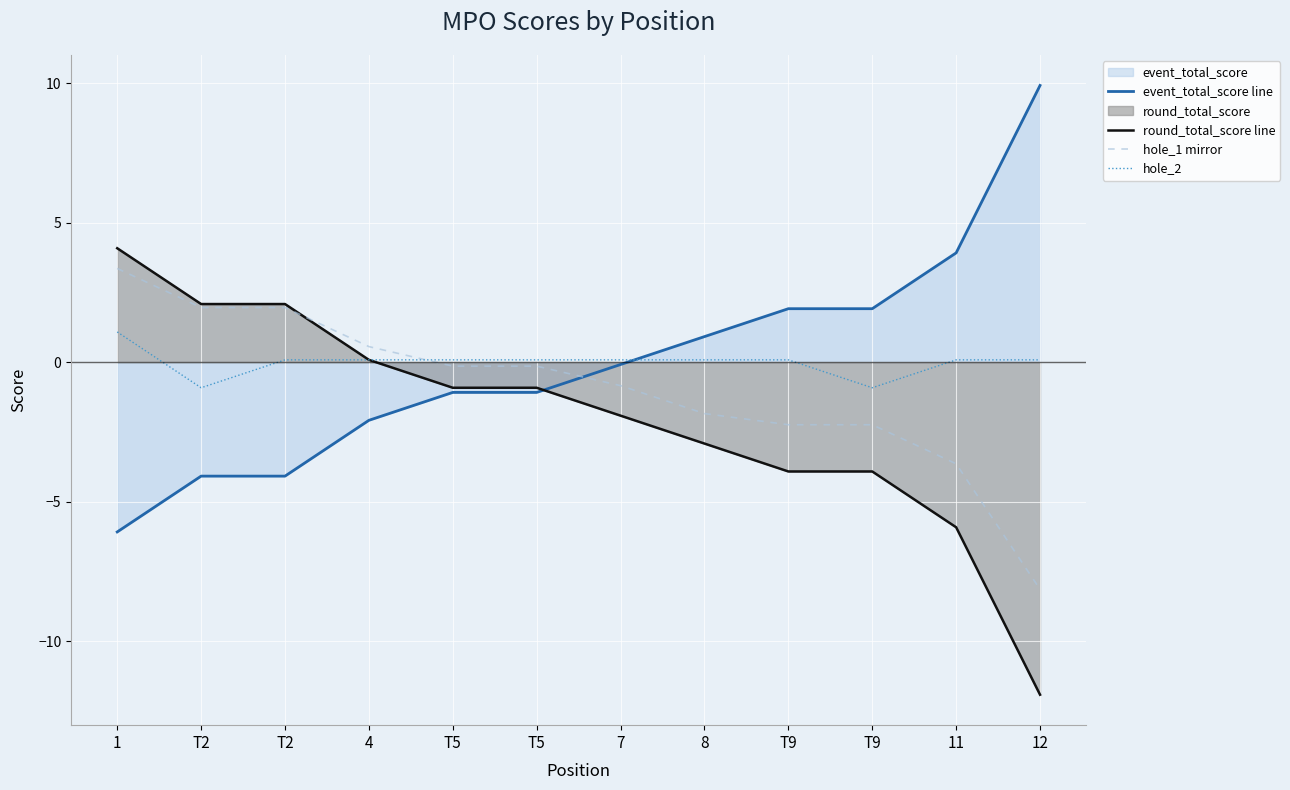

How many values in the round_total_score line series are below 0?

8